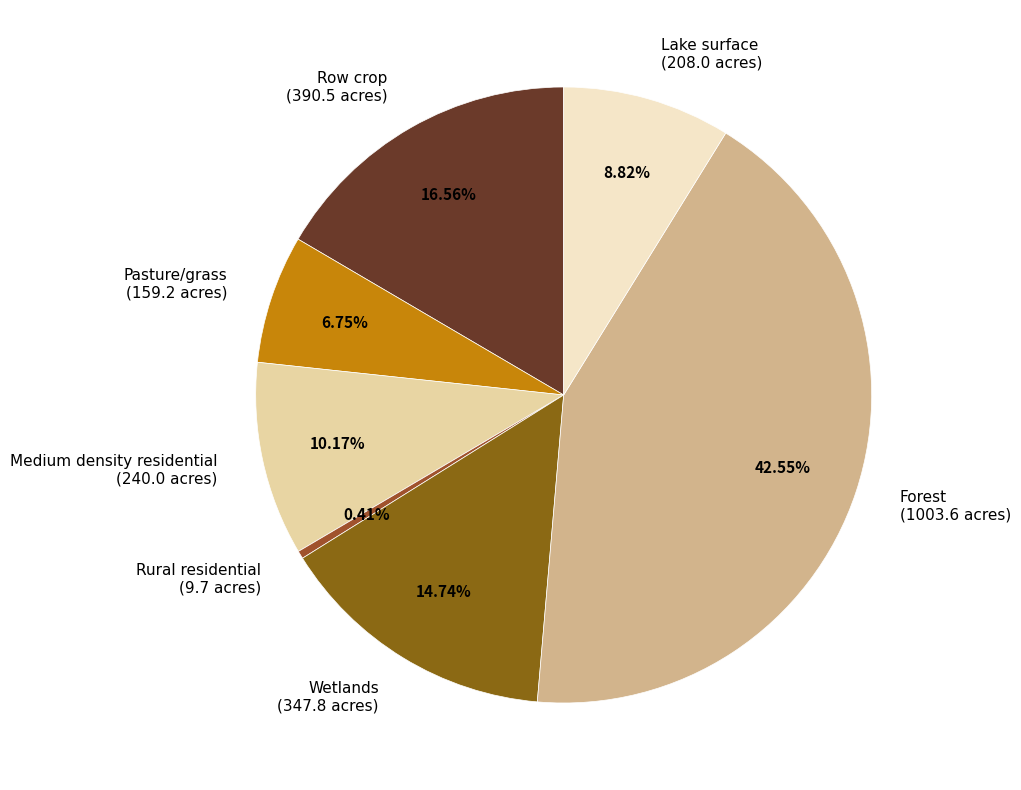

Is the sum of Forest and Row crop greater than half?

Yes